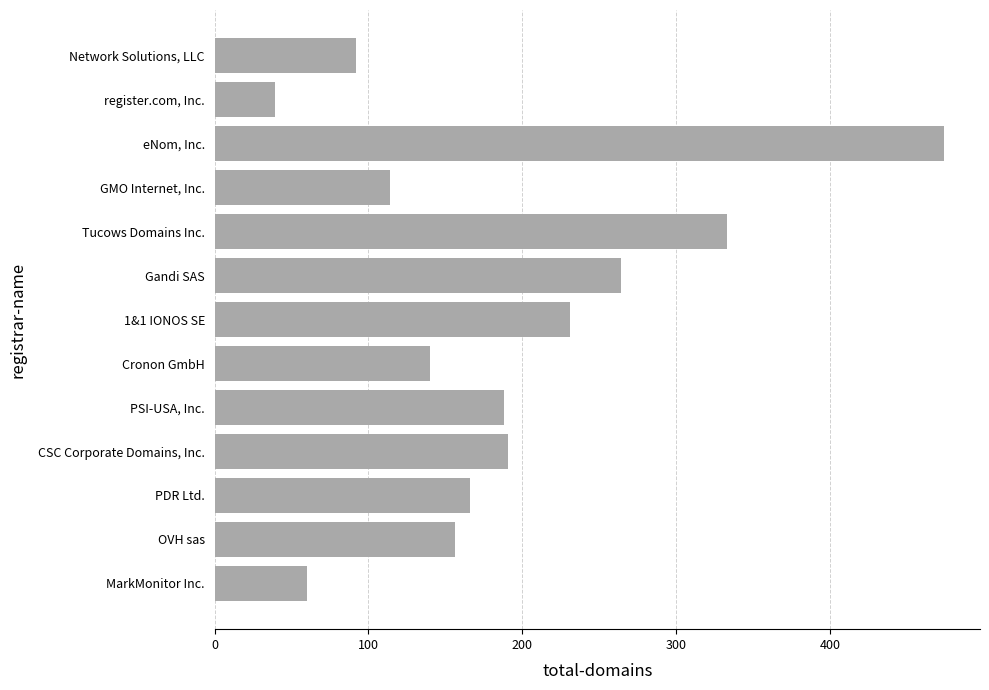

Which has a higher value, Network Solutions, LLC or eNom, Inc.?

eNom, Inc.